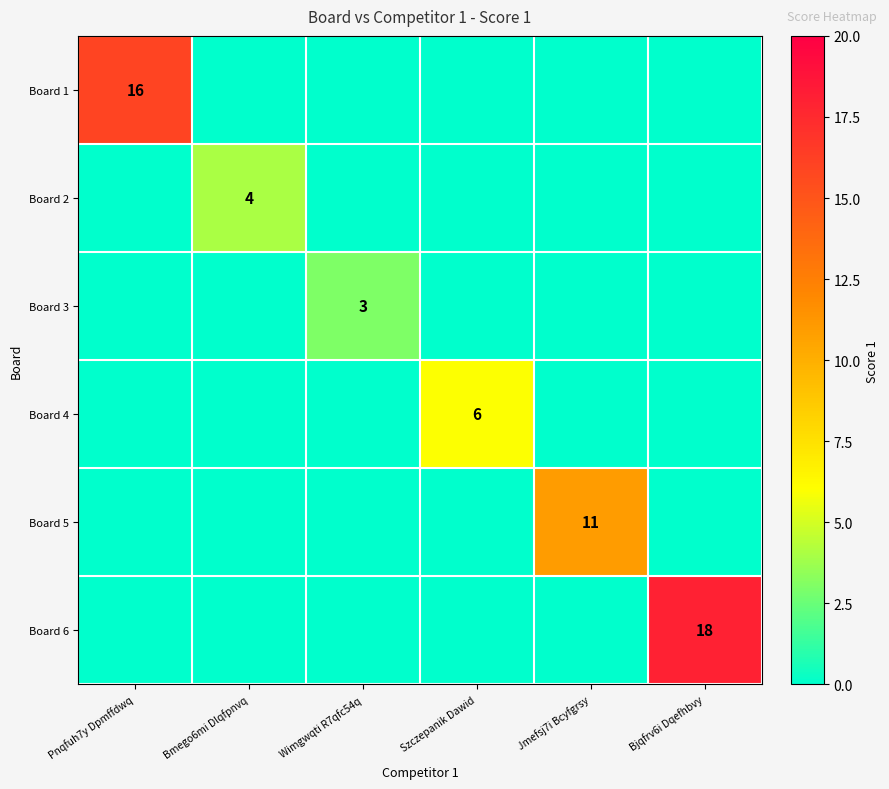

Is it true that Board 4 equals 6 at Szczepanik Dawid?

True